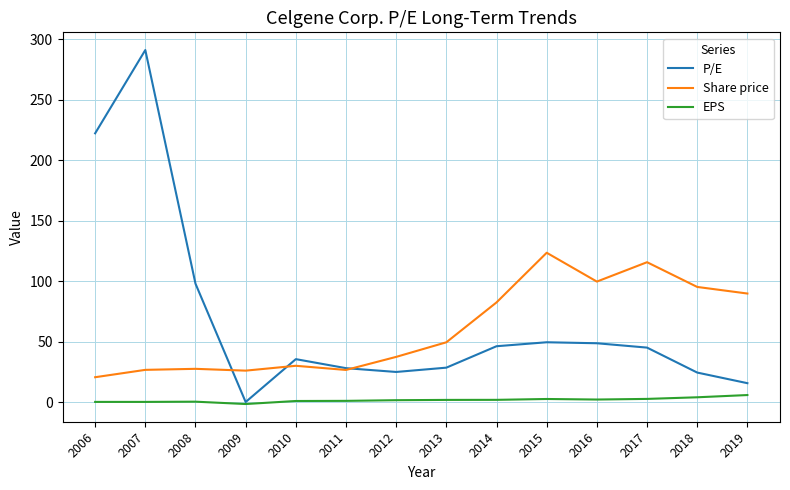

Between 2007 and 2016, which series saw the biggest shift?

P/E